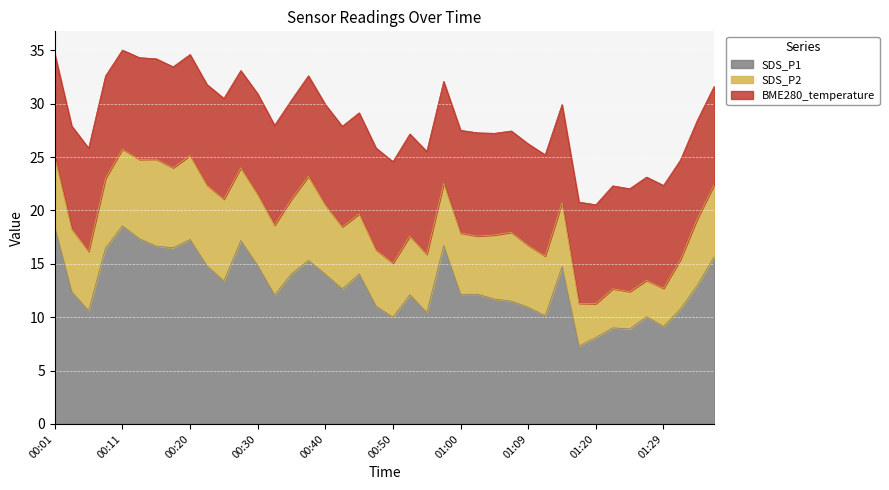

Between 00:38 and 00:55, which series saw the biggest shift?

SDS_P1